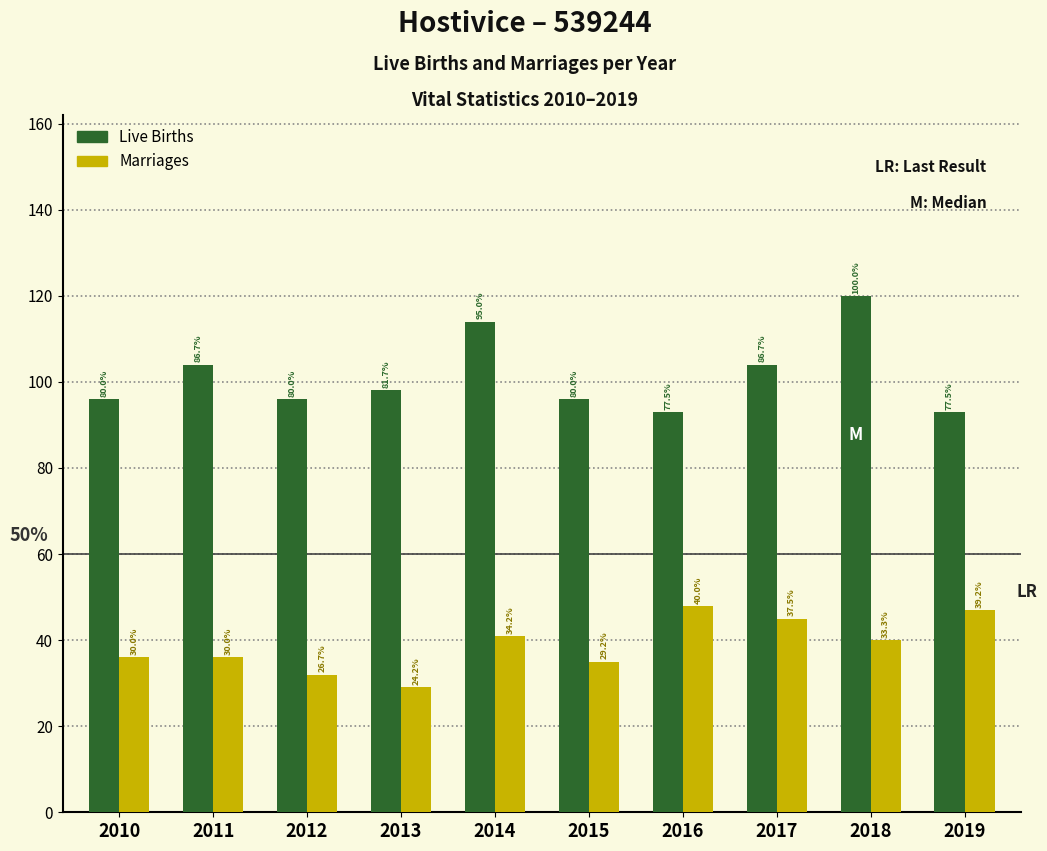

What are all the series names shown in the legend?

Live Births, Marriages